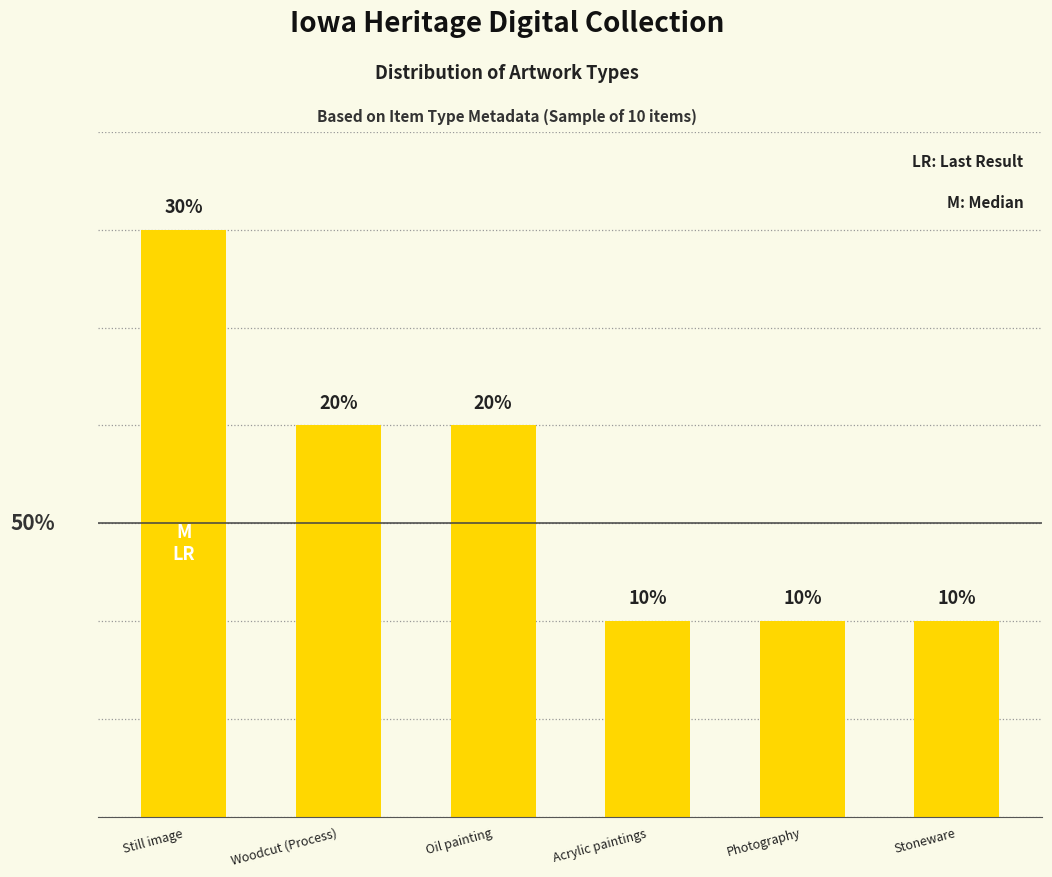

Which has a higher value, Stoneware or Still image?

Still image